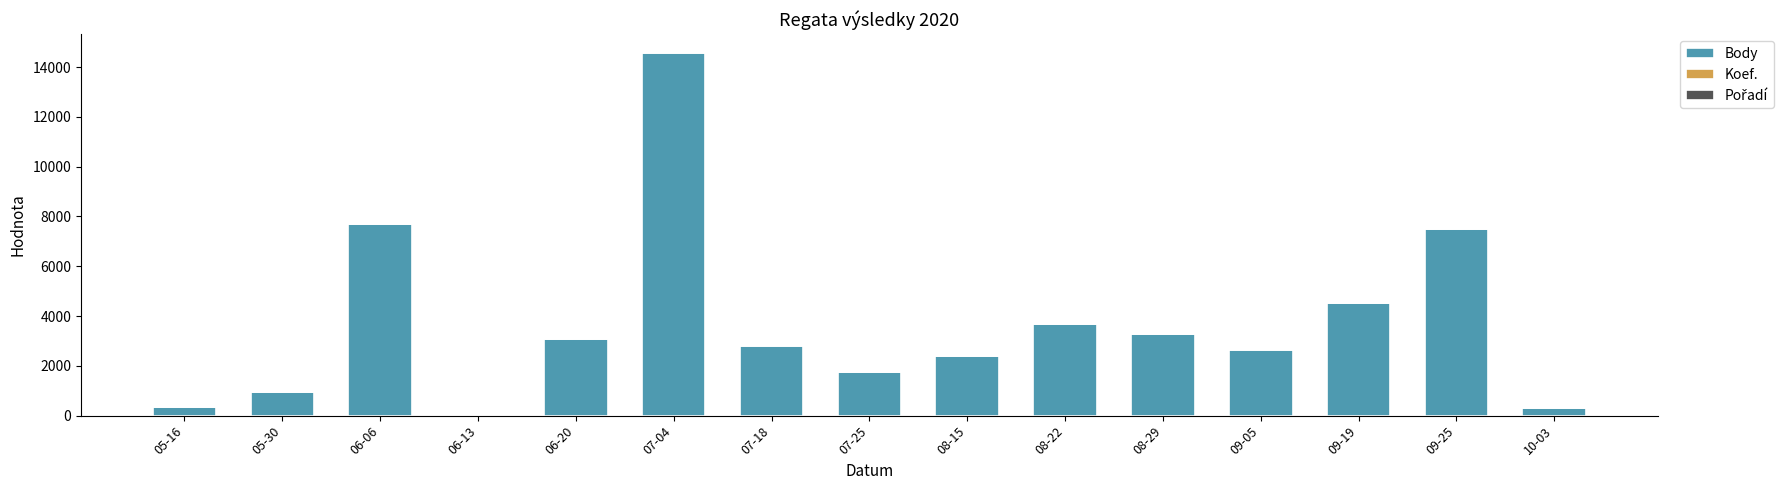

Are the bars grouped side by side (vs. stacked)?

No